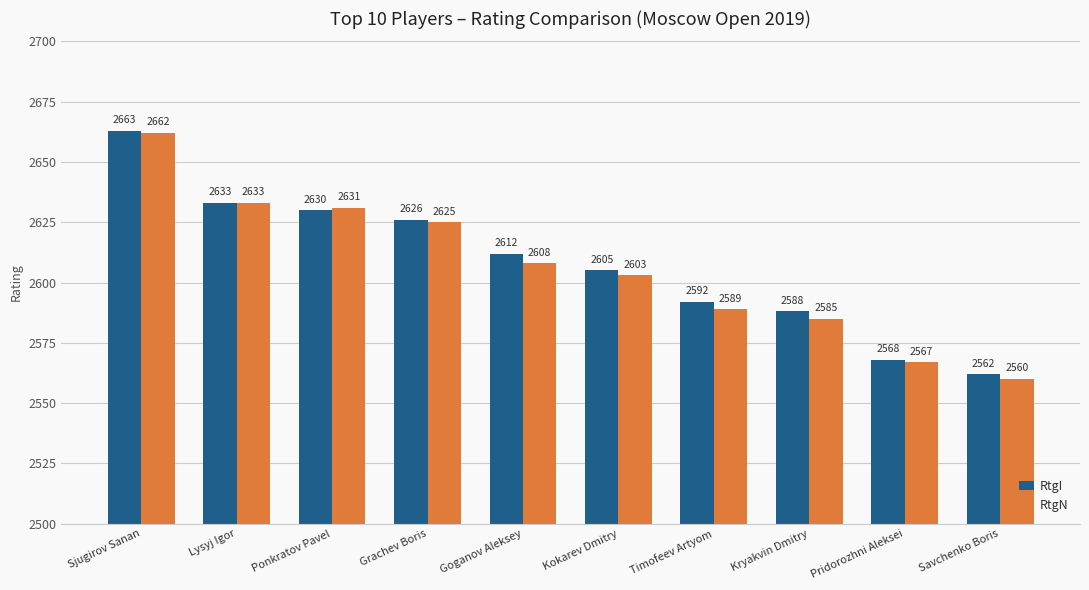

At how many categories does at least one series exceed 2618?

4